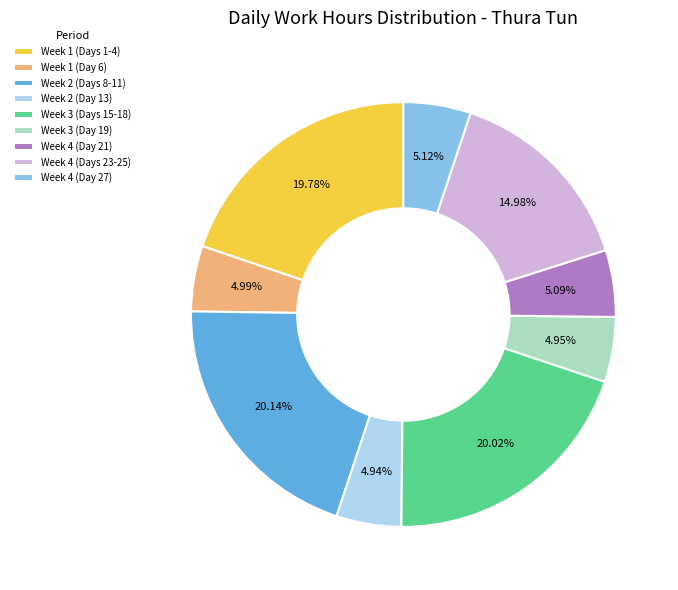

Does Week 4 (Days 23-25) account for over 50% of the chart?

No